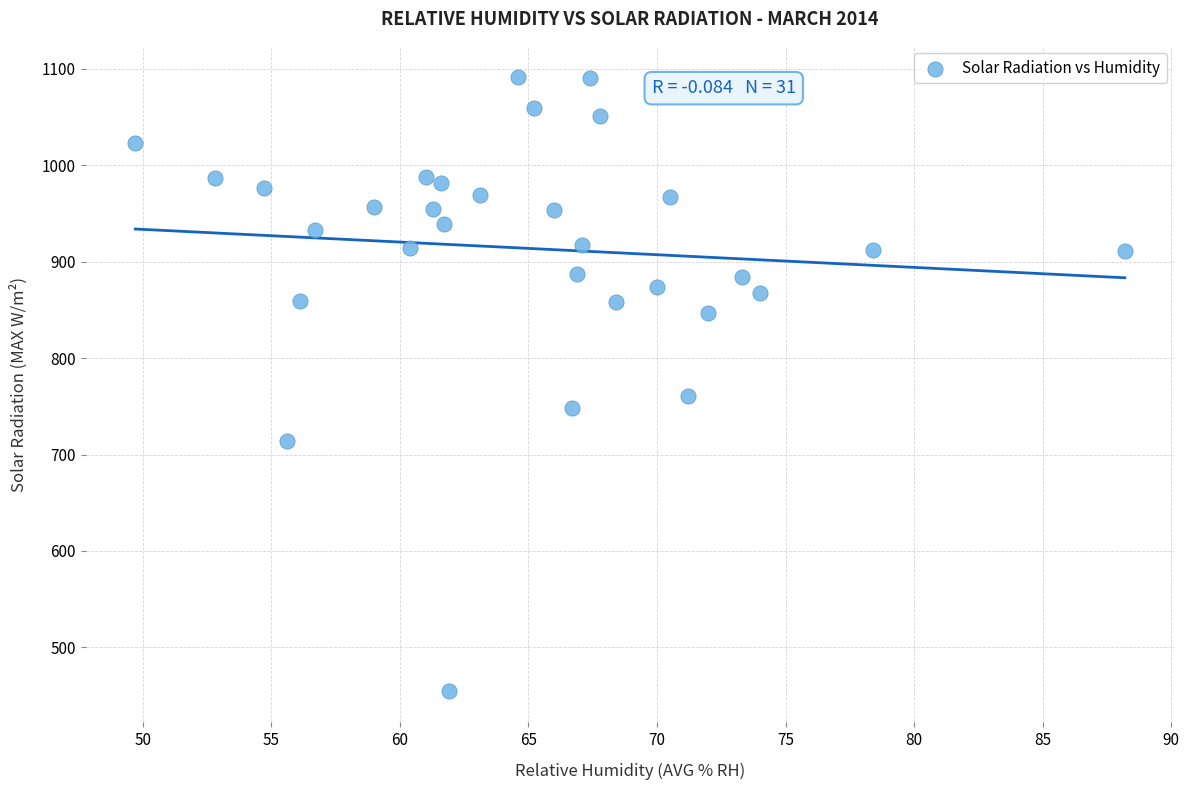

What Y value in the scatter plot is closest to 773?

760.9